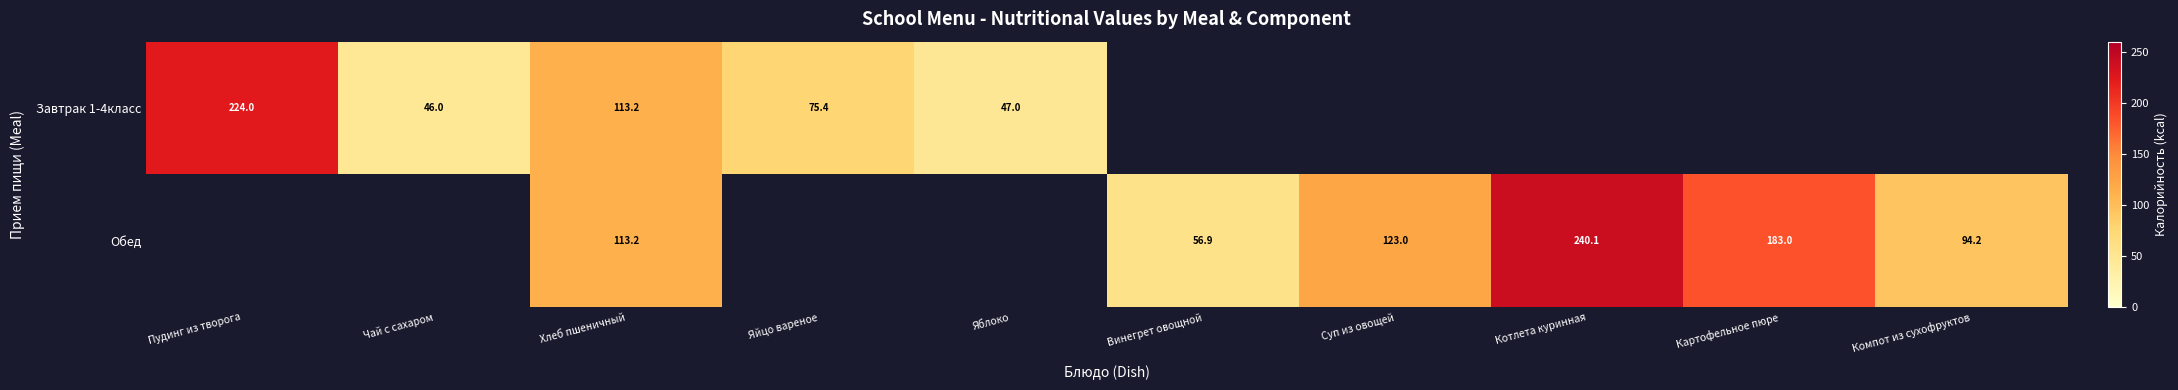

What is the sum of the Завтрак 1-4класс values at Пудинг из творога and Чай с сахаром?

270.0